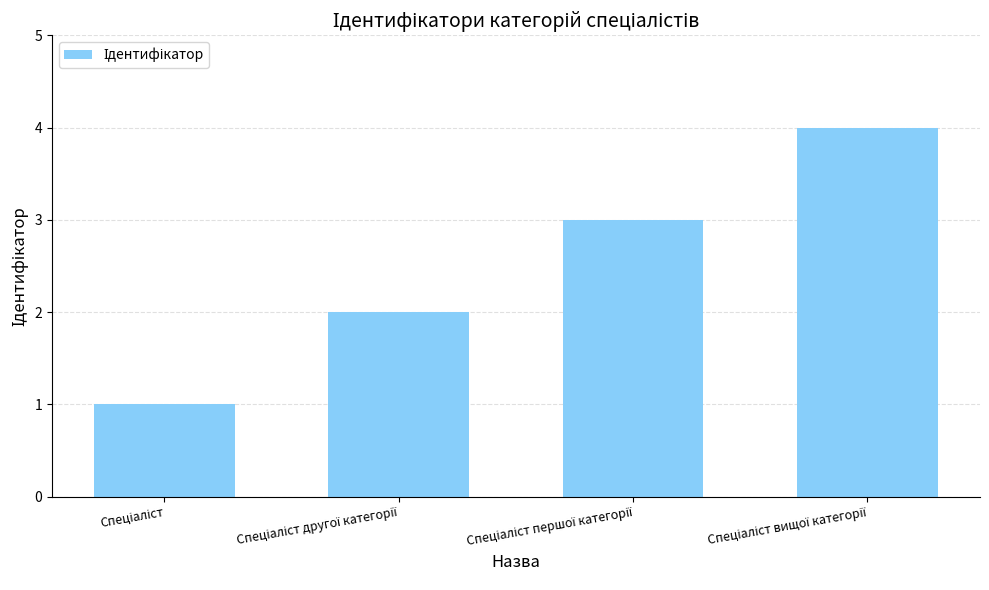

What is the sum of all values?

10